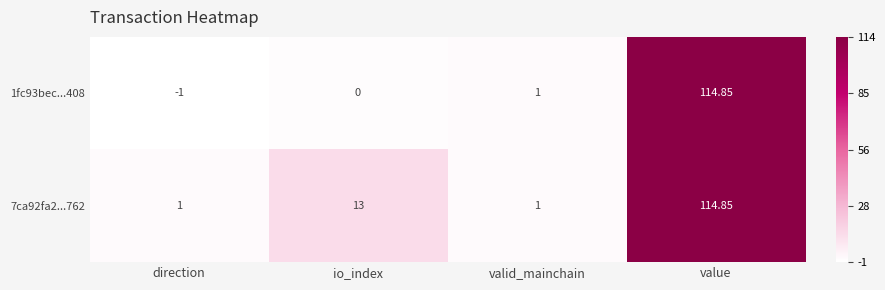

Which category has the lowest value in the 1fc93bec...408 series?

direction